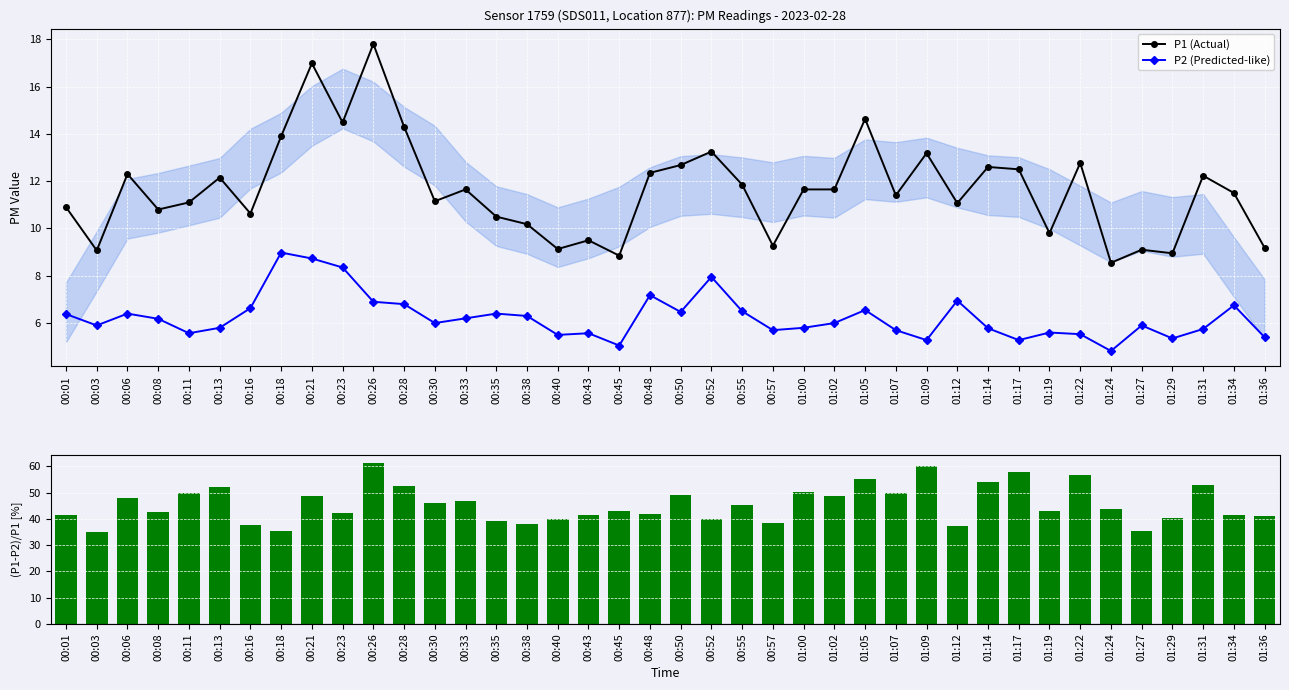

What is the value of the (P1-P2)/P1 [%] bar at the 3rd from the left?

48.0